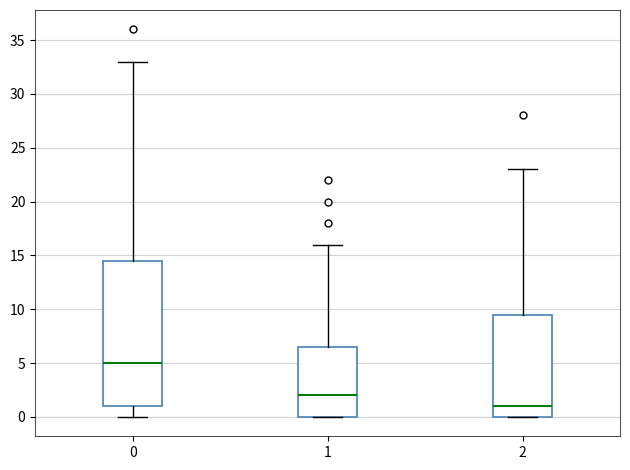

Reading left to right, transcribe this box plot: for each box, give where its median line is, the range the box spans, and where its two whiskers end, as read against the y-axis. The values are not printed on the chart, so give them approximately, as read against the axis.

0: median 5.0, box 1.0 to 14.5, whiskers 0.0 to 33.0
1: median 2.0, box 0.0 to 6.5, whiskers 0.0 to 16.0
2: median 1.0, box 0.0 to 9.5, whiskers 0.0 to 23.0